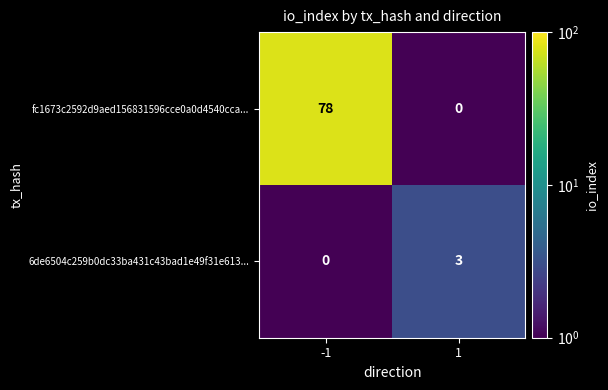

Rank the series by their average value, from lowest to highest.

6de6504c259b0dc33ba431c43bad1e49f31e613..., fc1673c2592d9aed156831596cce0a0d4540cca...